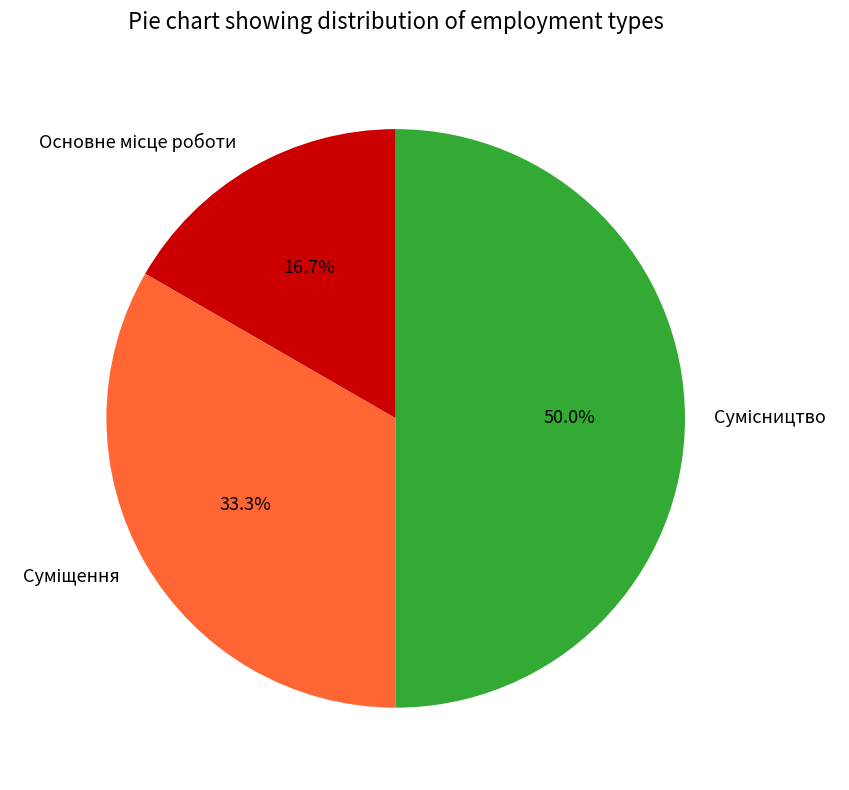

Does Суміщення represent more than half of the total?

No